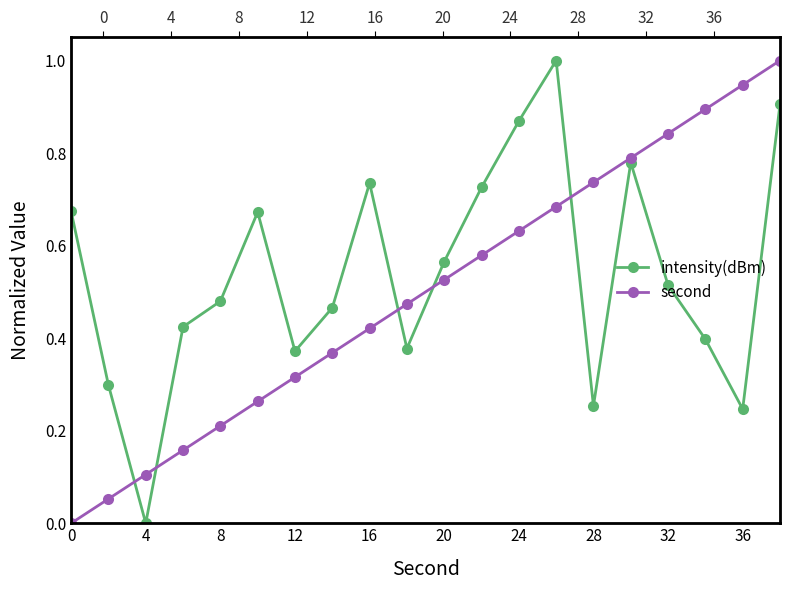

What is the value of the intensity(dBm) point at the 8th from the left?

0.5